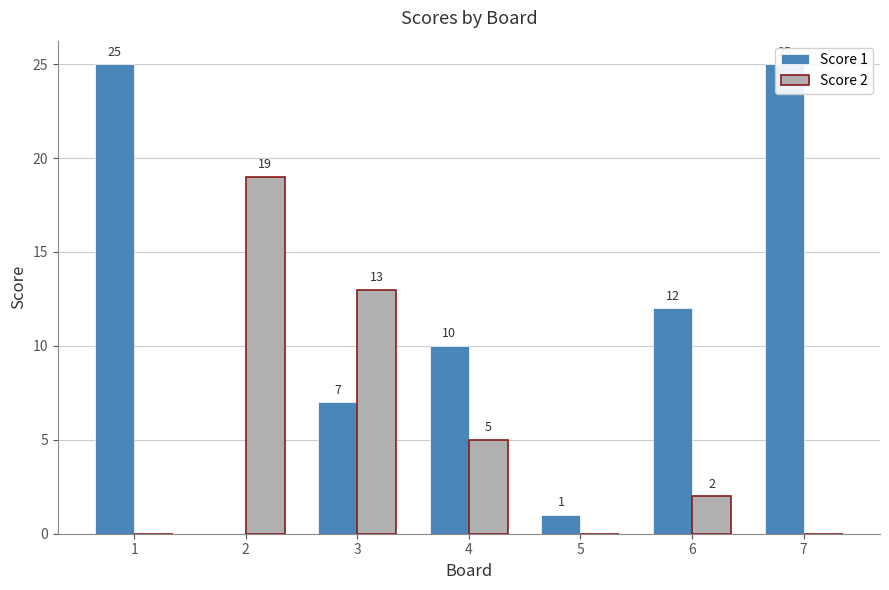

Which category has the highest value in the Score 2 series?

2